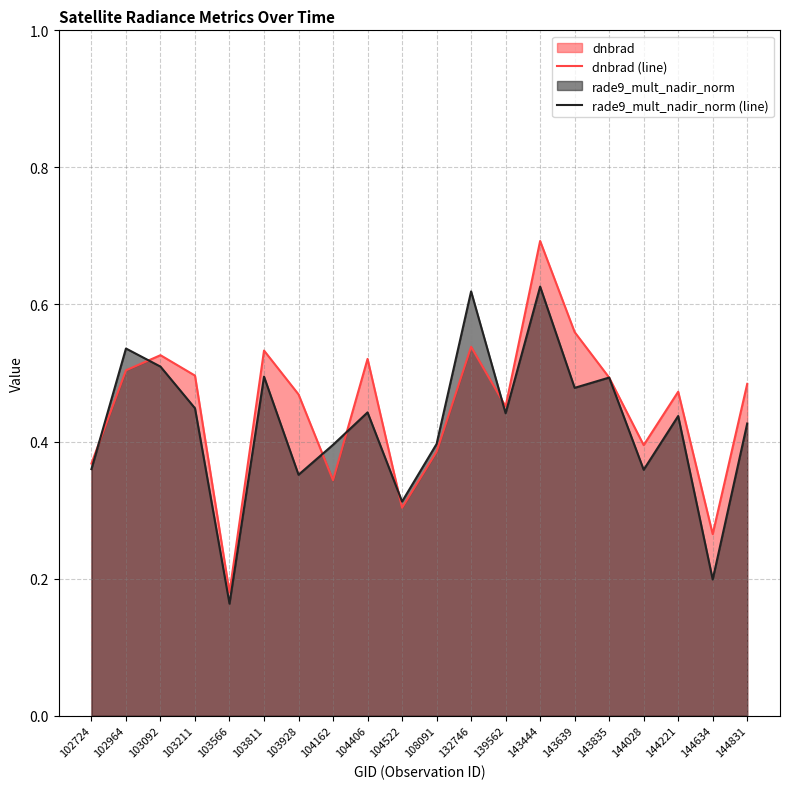

What is the maximum value shown in the chart?

0.7